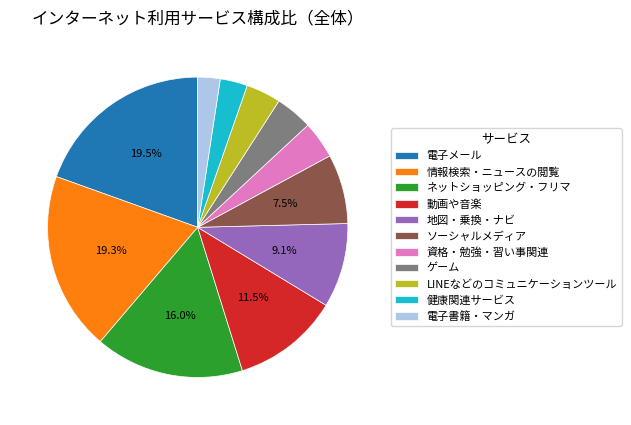

The 健康関連サービス slice represents 3% of the pie. True or false?

True